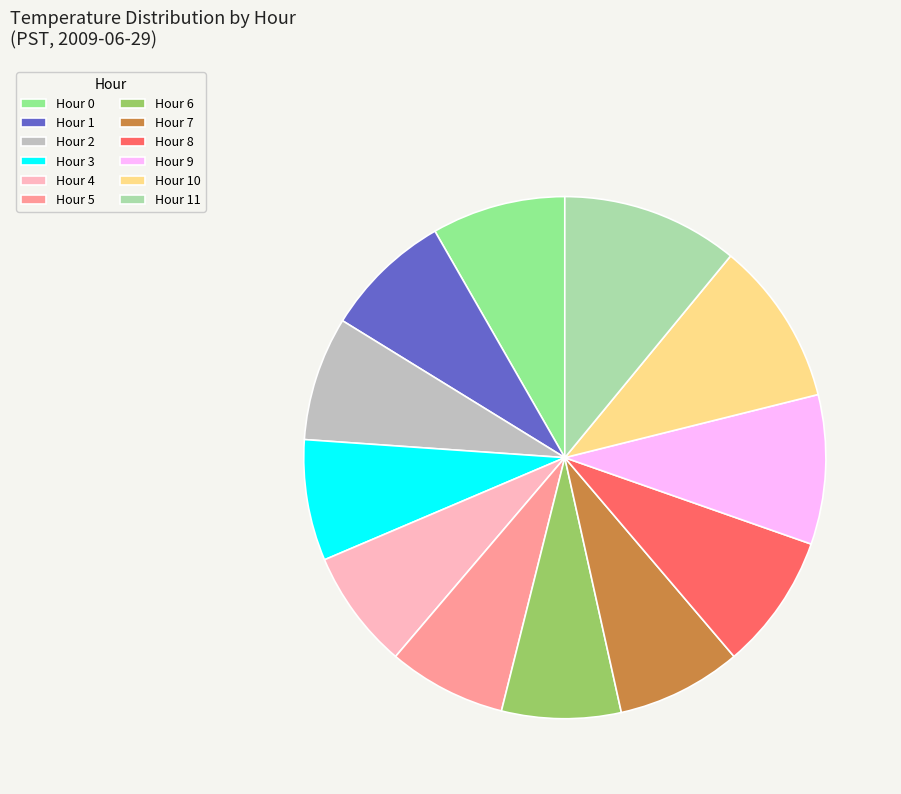

Does any single category account for the majority?

No